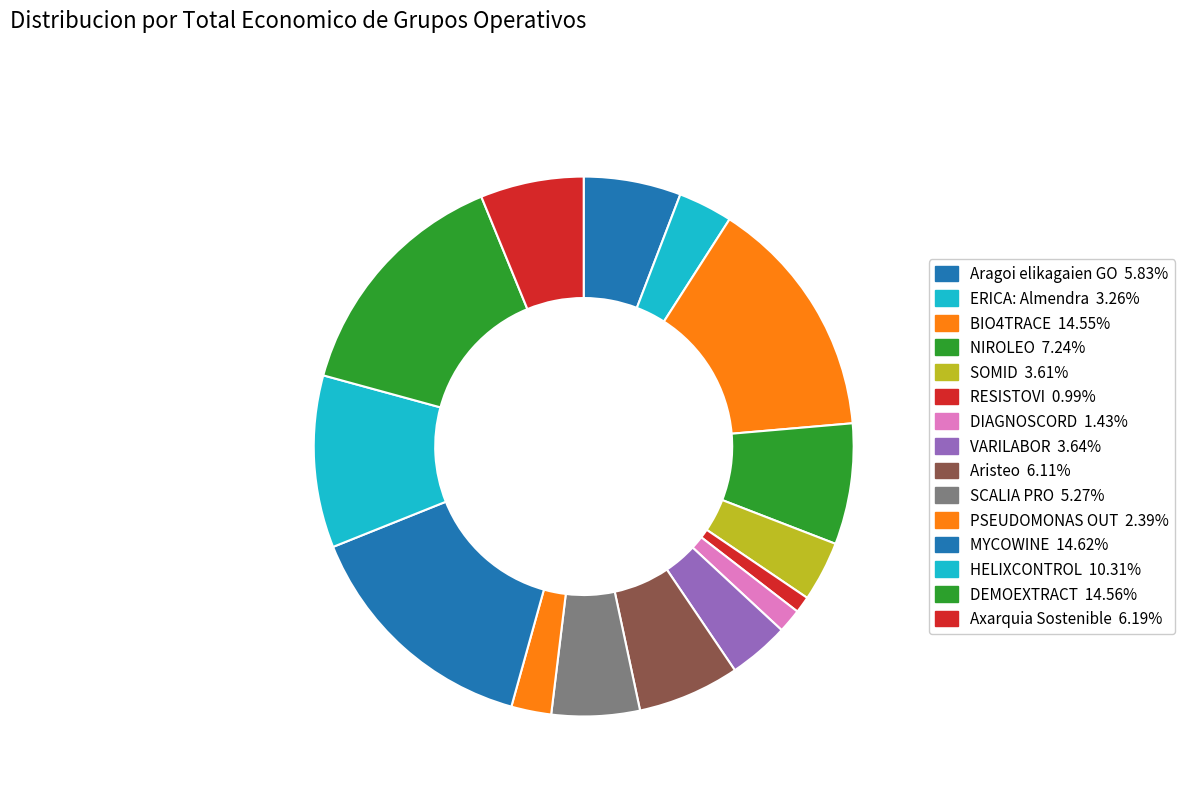

How many segments does this pie chart have?

15